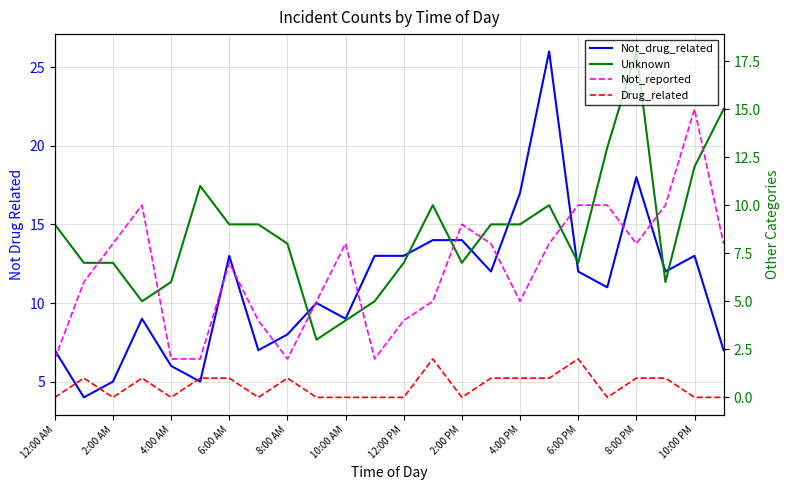

Is this an area chart (filled region under the line)?

No